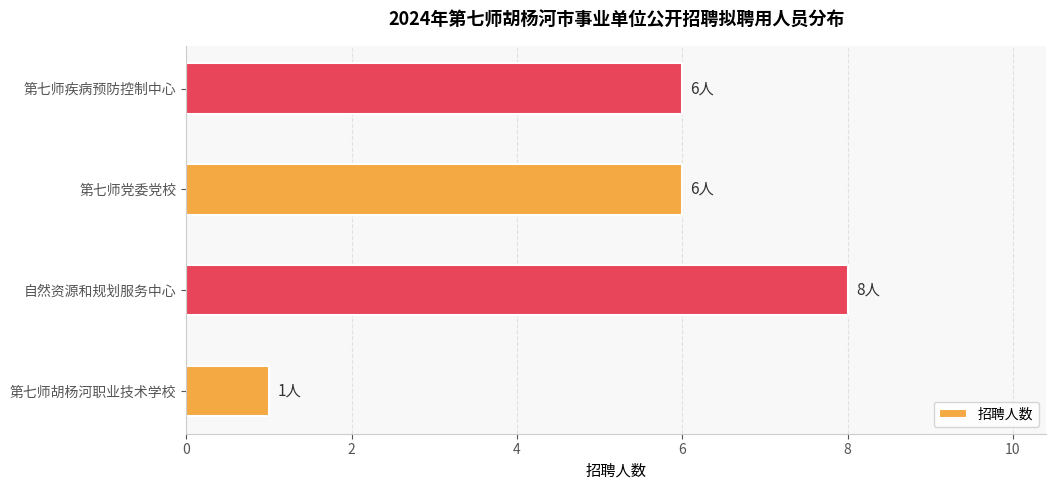

Approximately how many times larger is the value at 第七师党委党校 compared to 第七师胡杨河职业技术学校?

6.0